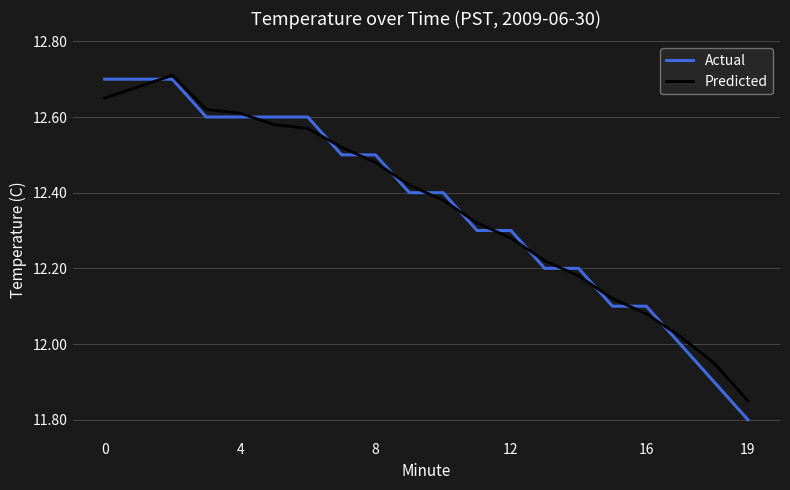

Which series has the widest spread of values?

Actual